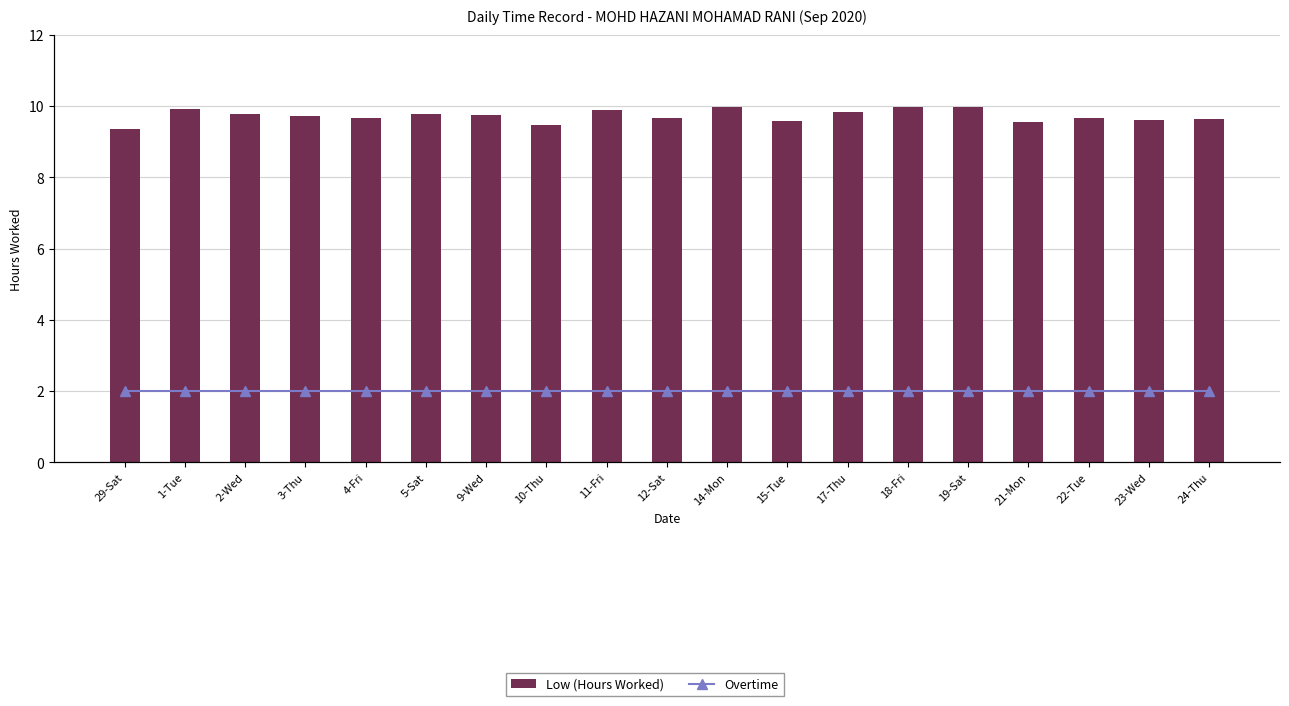

Which series changed the most between 19-Sat and 22-Tue?

Low (Hours Worked)